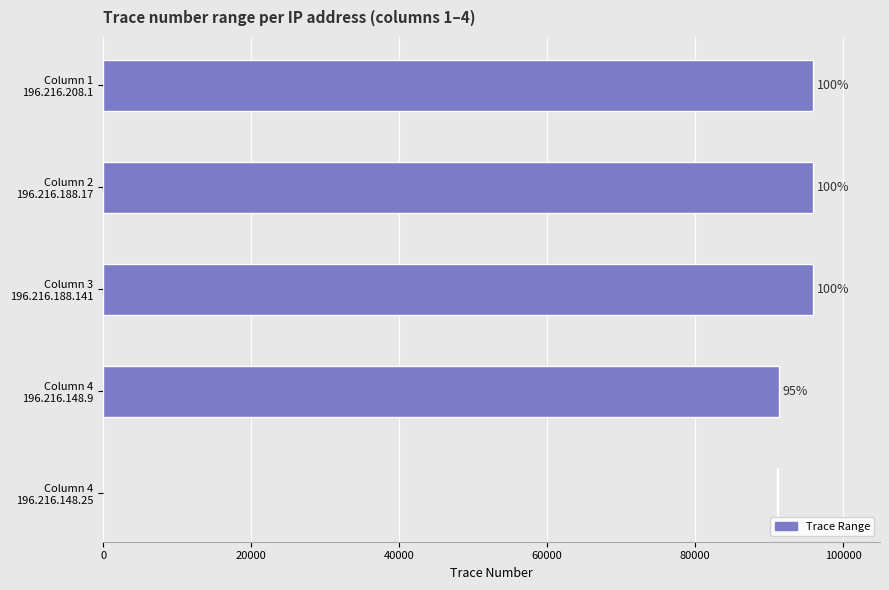

How many bars are there in total?

5